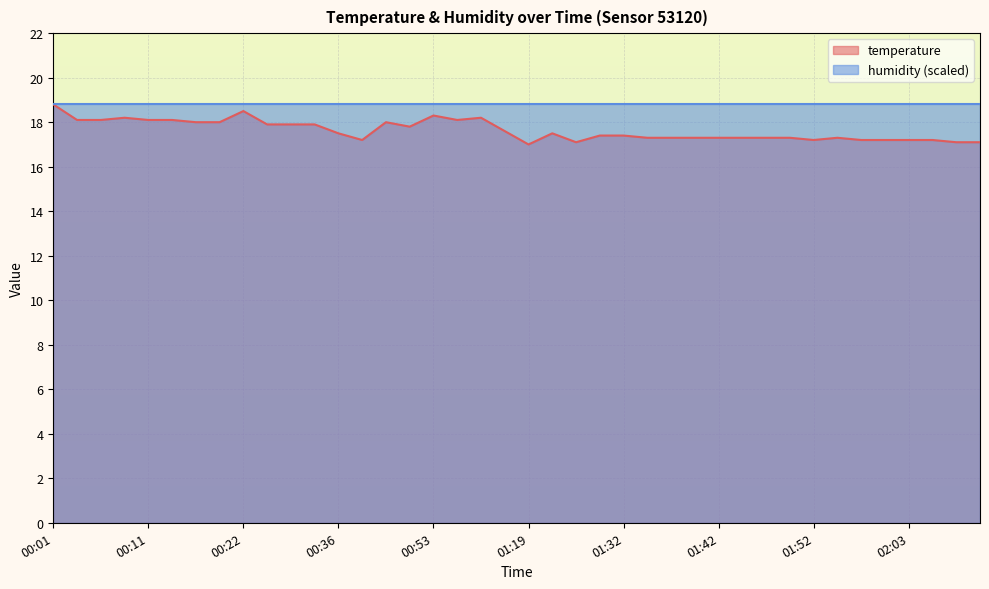

Where is the data nearest to the value 17?

01:19